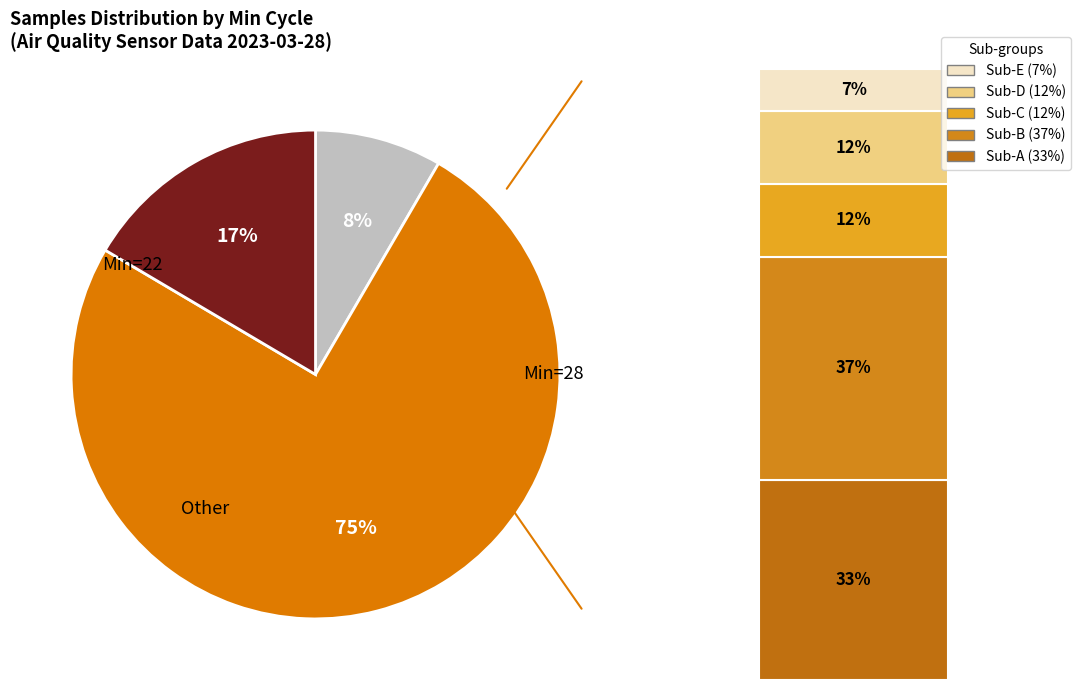

Does any single category account for the majority?

Yes